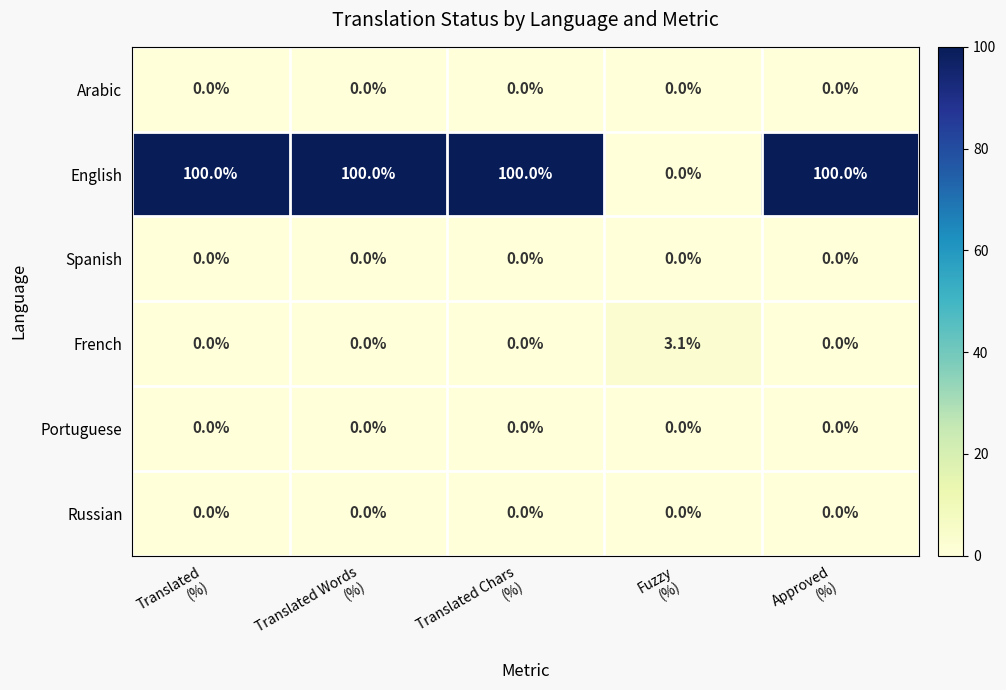

How many data points does each series have?

5